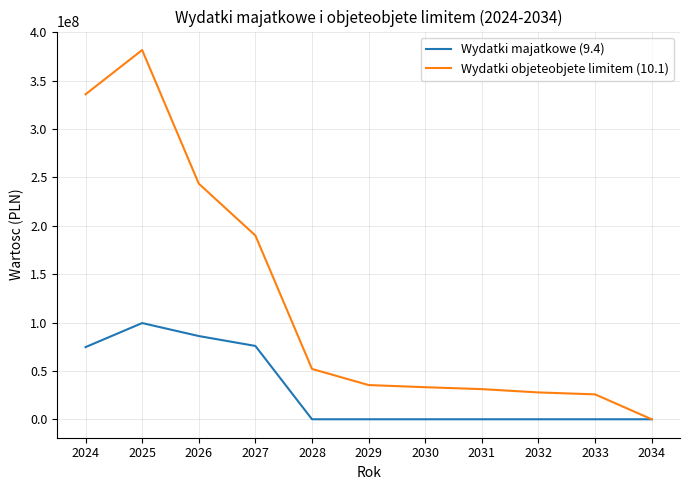

Is it true that Wydatki majatkowe (9.4) equals 33433816.1 at 2024?

False